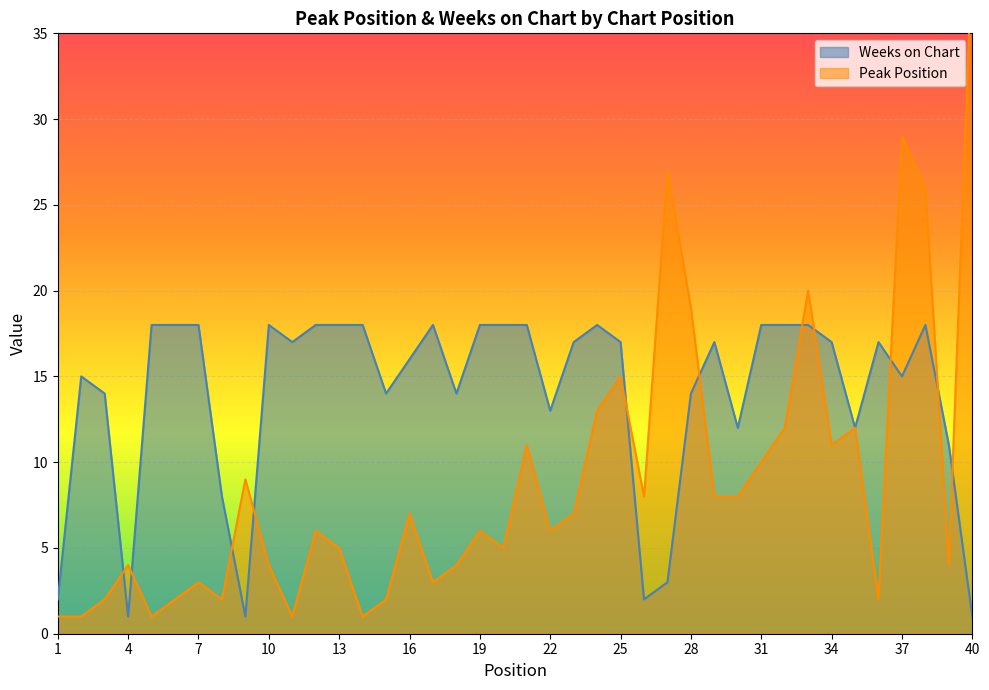

The value of Weeks on Chart at 16 is 16. True or false?

True